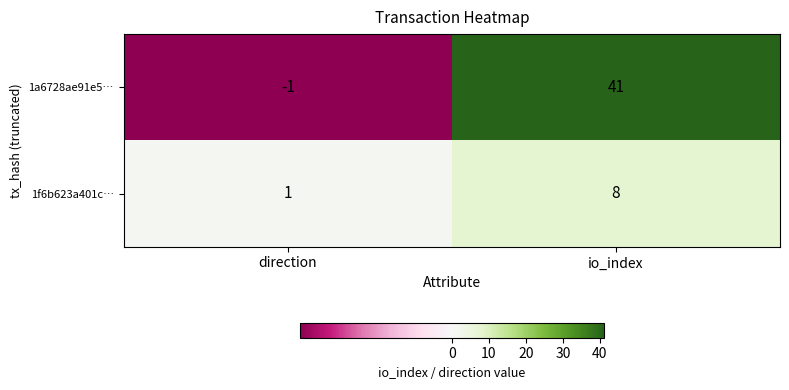

What is the difference between the highest and lowest values at io_index?

33